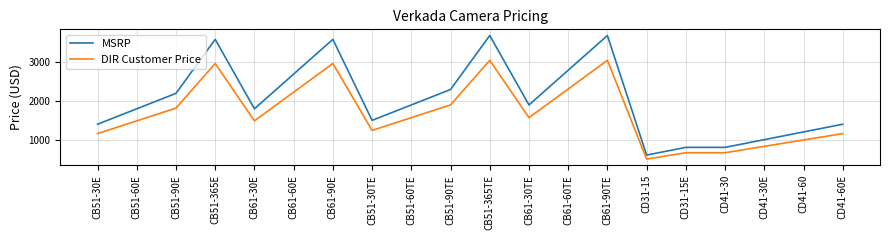

What is the sum of all MSRP values?

40680.0